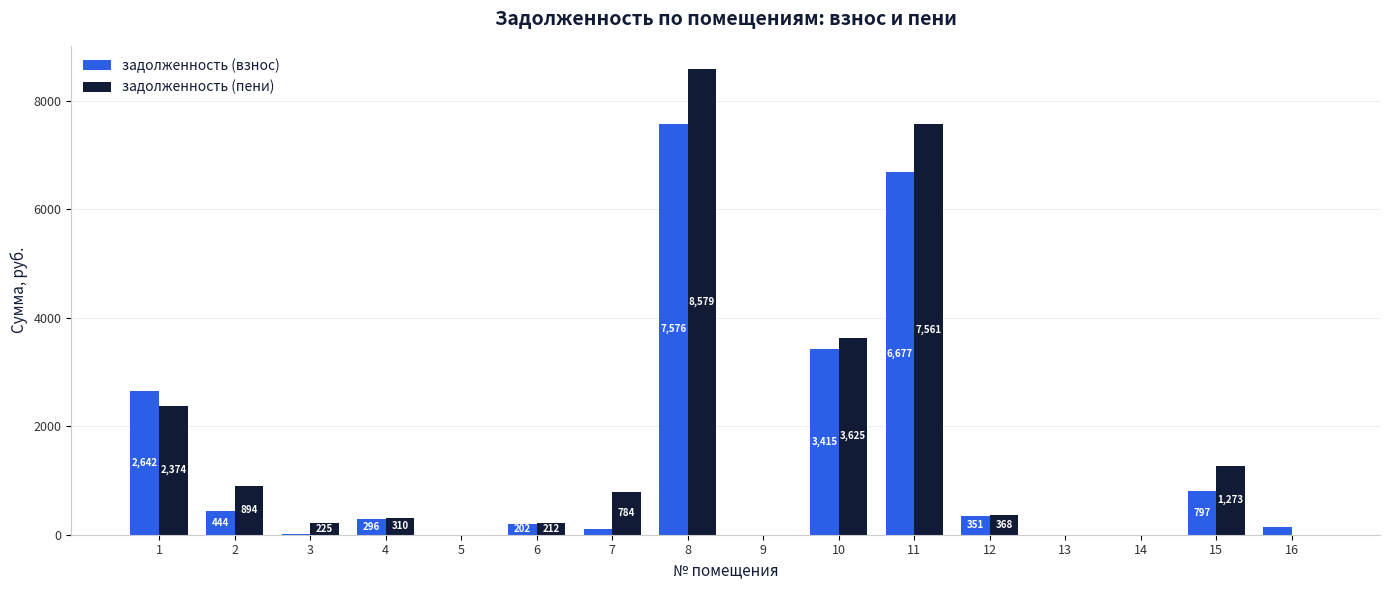

Is it true that задолженность (взнос) equals 3415.0 at 10?

True